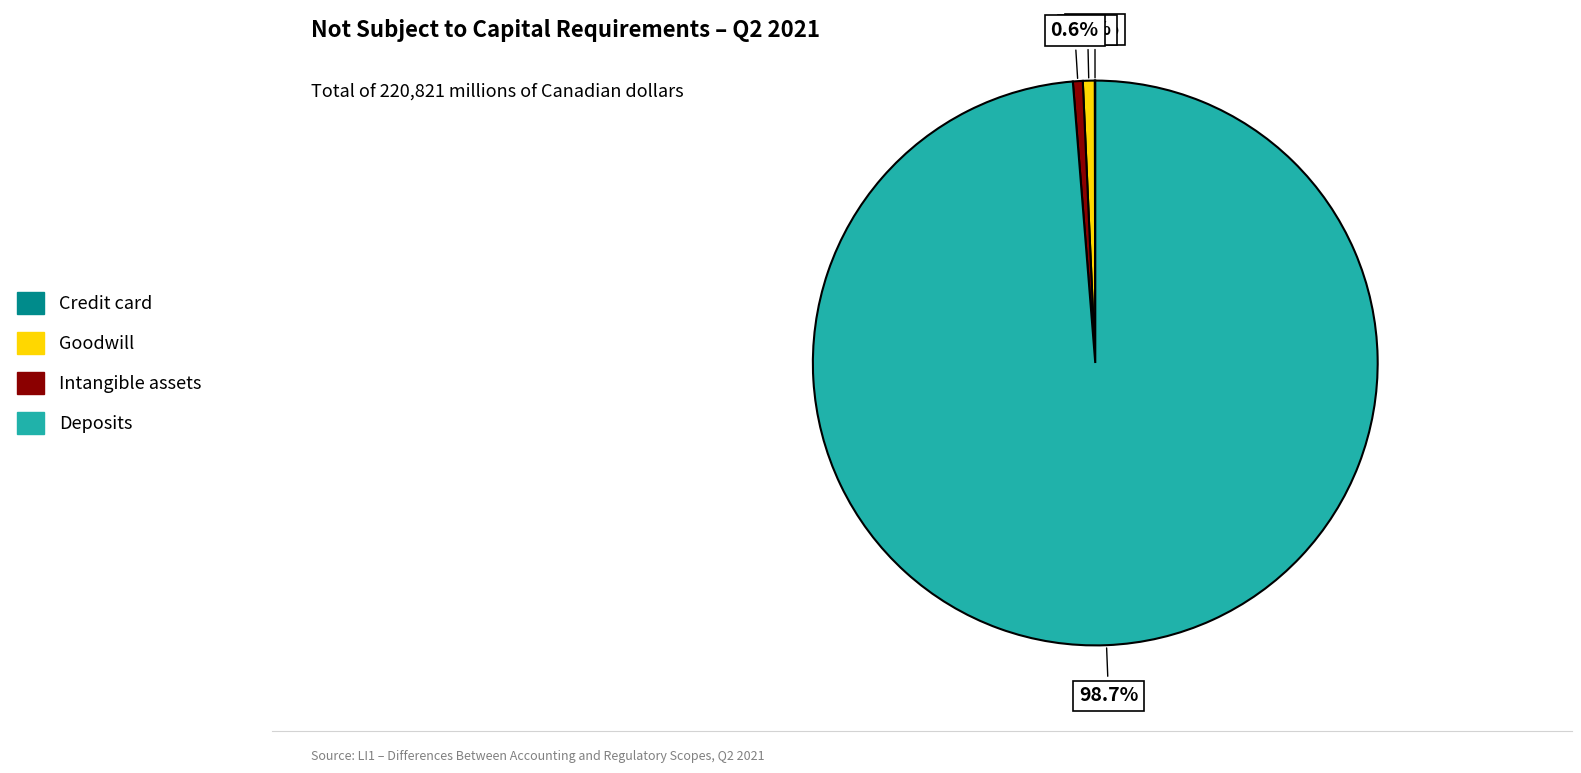

Is there any slice that represents more than half of the pie?

Yes